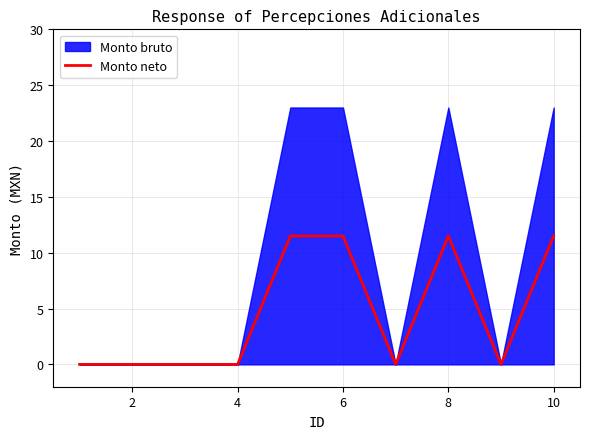

The value of Monto neto at 10 is 11.5. True or false?

True